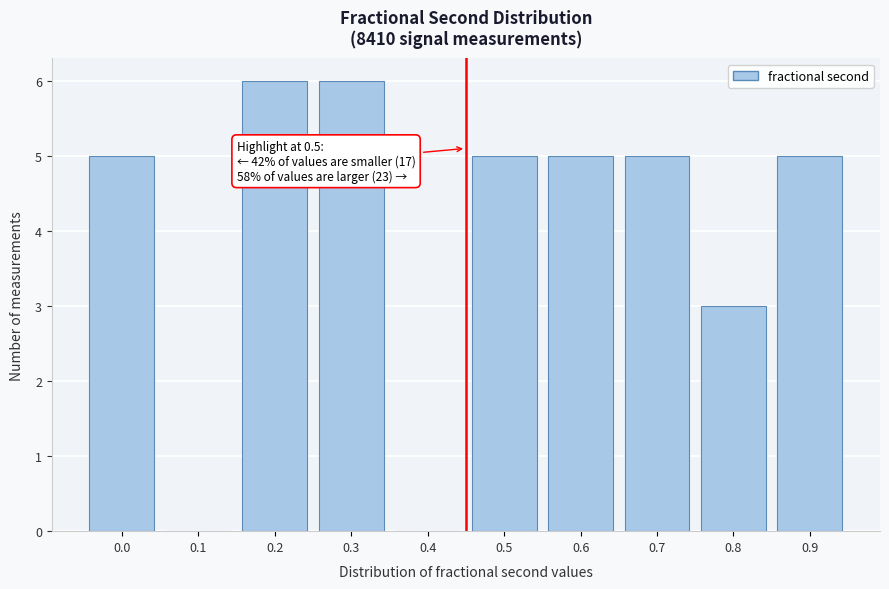

Reading right to left, list all the values displayed in this chart.

0.9=5	0.8=3	0.7=5	0.6=5	0.5=5	0.4=0	0.3=6	0.2=6	0.1=0	0.0=5